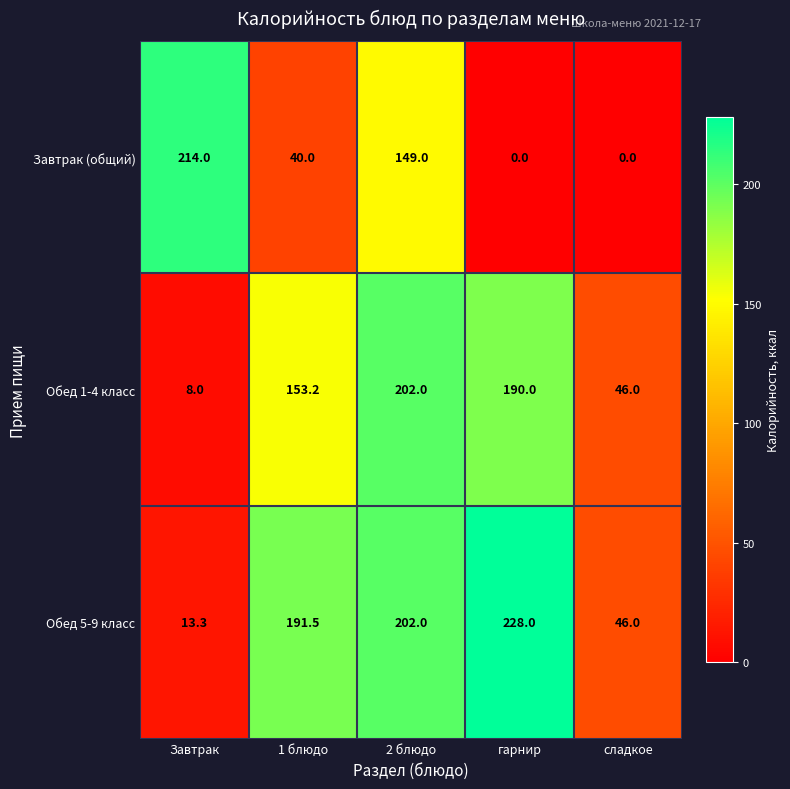

At which category is the sum across all series the highest?

2 блюдо